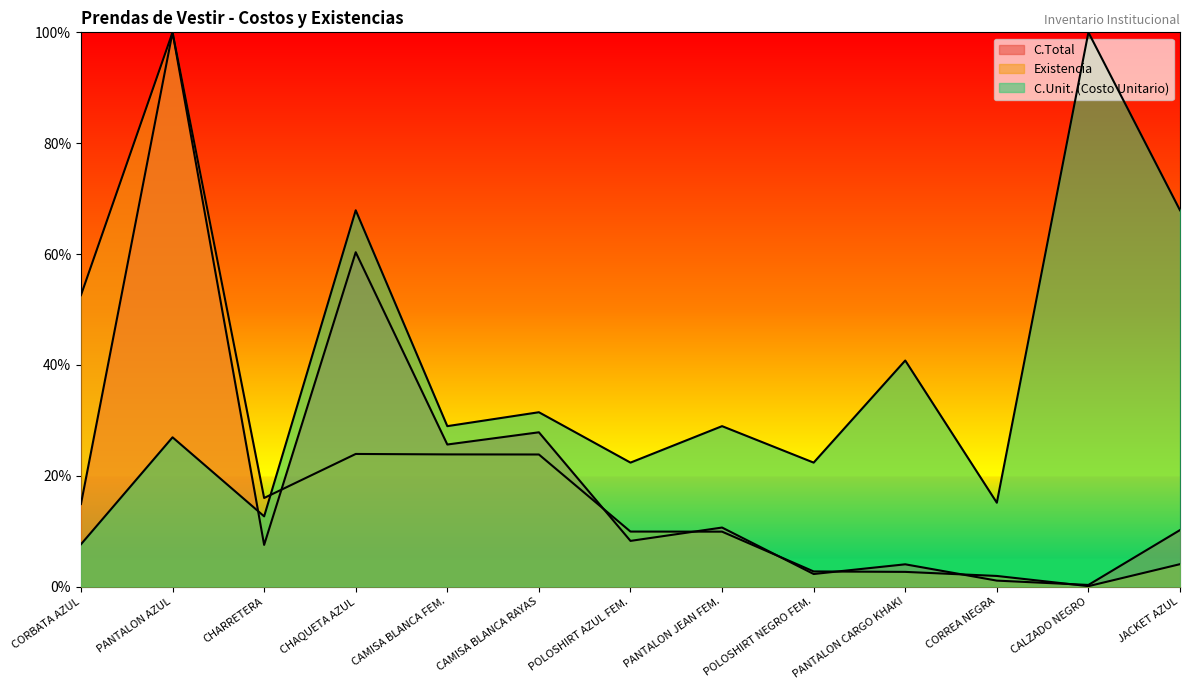

At which category does C.Total reach its first local peak?

PANTALON AZUL